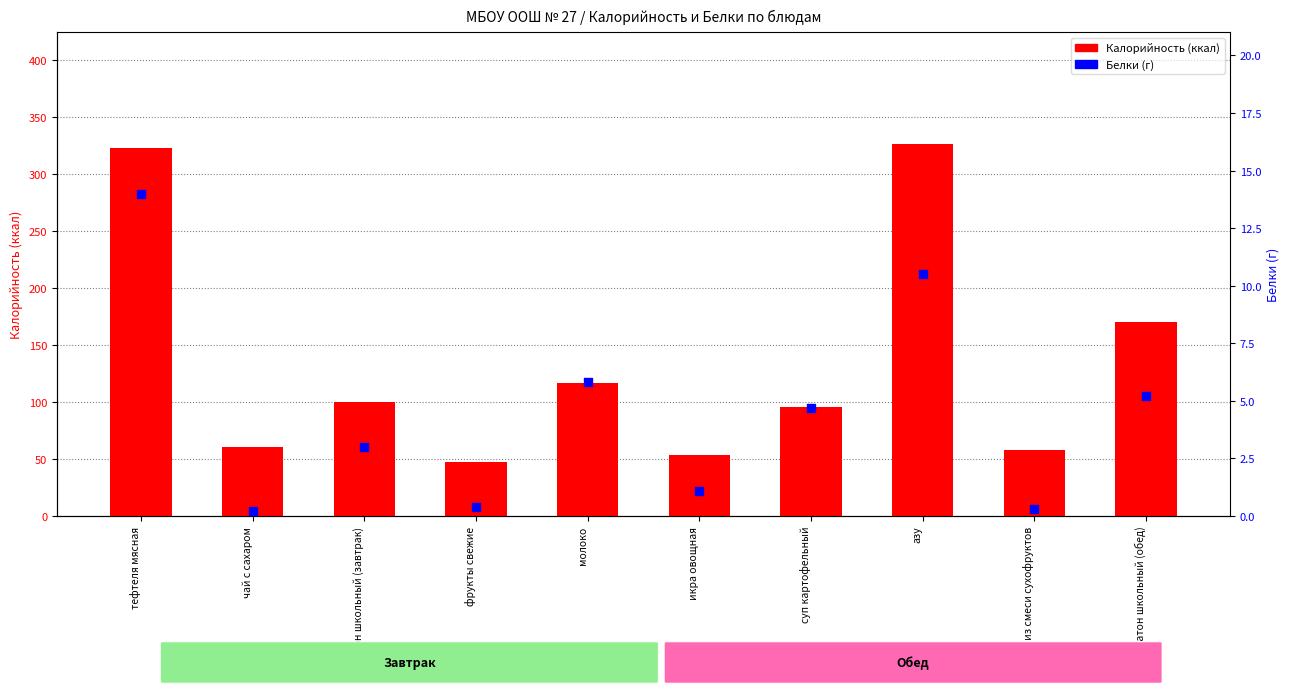

Is the value of Белки at чай с сахаром greater than the value of Калорийность at азу?

No